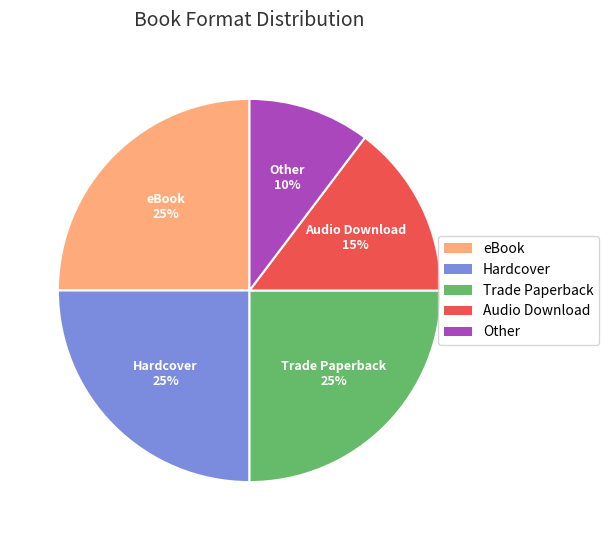

Is there a majority slice in this chart?

No